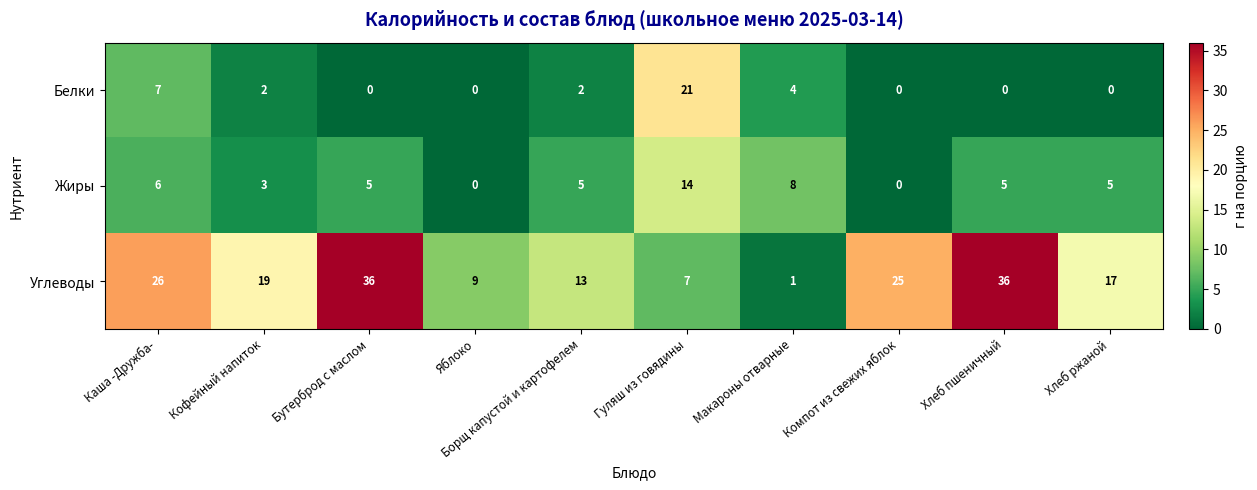

The Белки series shows 1 at Борщ капустой и картофелем. True or false?

False